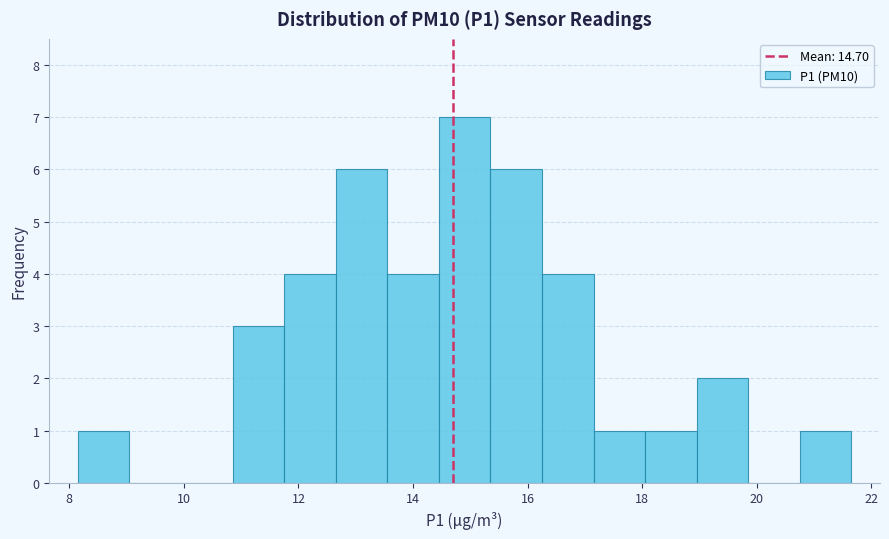

Reading left to right, transcribe this chart: for each bar, give the range it covers on the x-axis and its height. Neither the bar edges nor the heights are printed on the chart, so give them approximately, as read against the axes.

8.15 to 9.05: 1
9.05 to 9.95: 0
9.95 to 10.85: 0
10.85 to 11.75: 3
11.75 to 12.65: 4
12.65 to 13.55: 6
13.55 to 14.45: 4
14.45 to 15.35: 7
15.35 to 16.25: 6
16.25 to 17.15: 4
17.15 to 18.05: 1
18.05 to 18.95: 1
18.95 to 19.85: 2
19.85 to 20.75: 0
20.75 to 21.65: 1